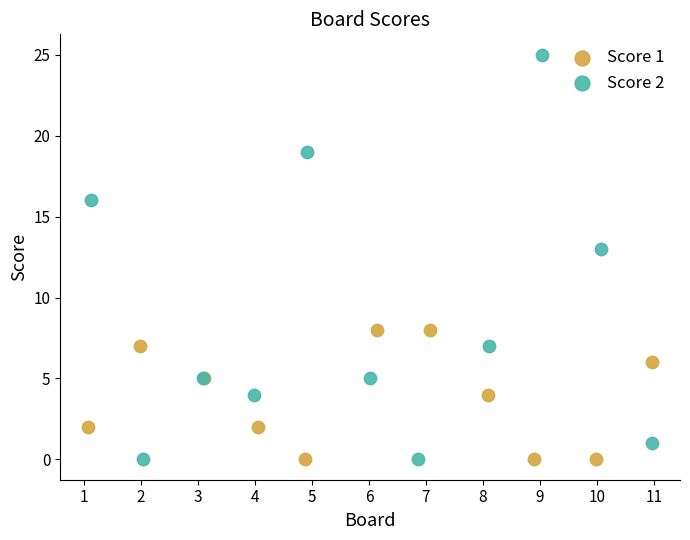

Which series has the largest Y range (max minus min)?

Score 2